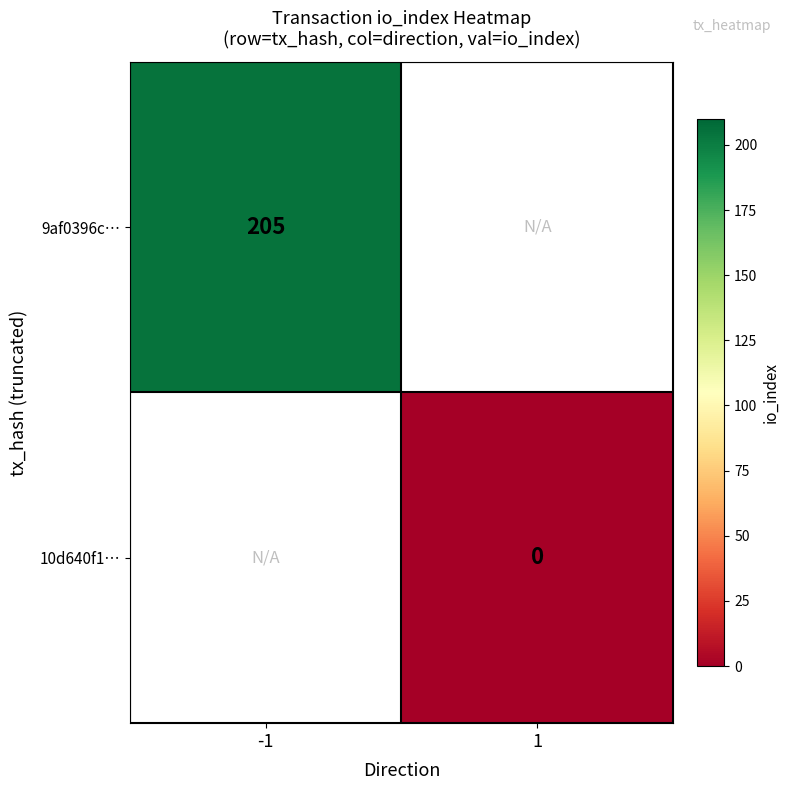

What is the greatest value displayed?

205.0